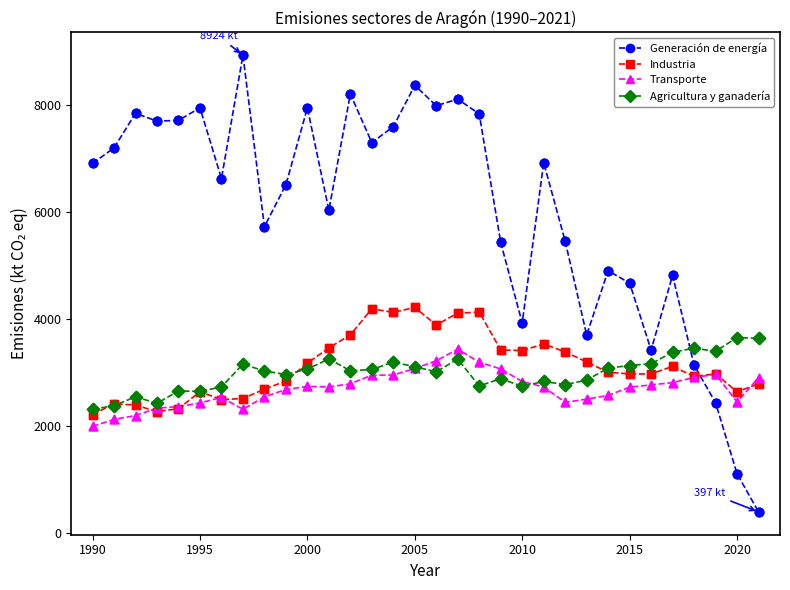

Which series has the largest range (max minus min)?

Generación de energía